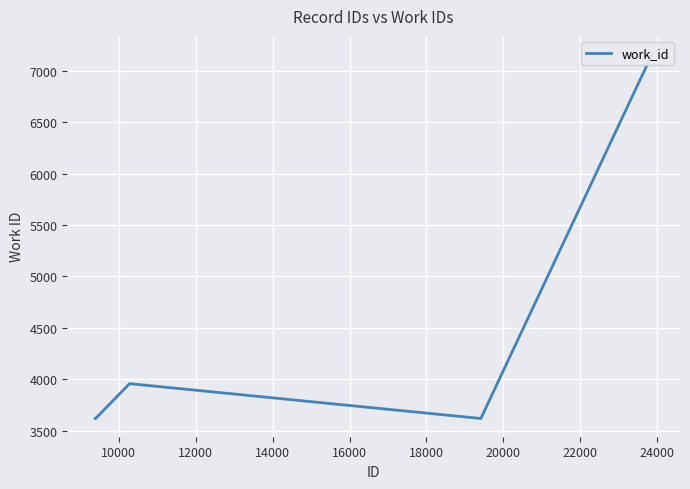

Is it true that the value at 8000 is 5865?

False